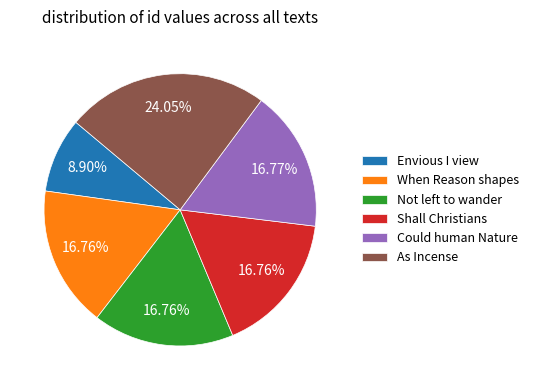

How many segments does this pie chart have?

6